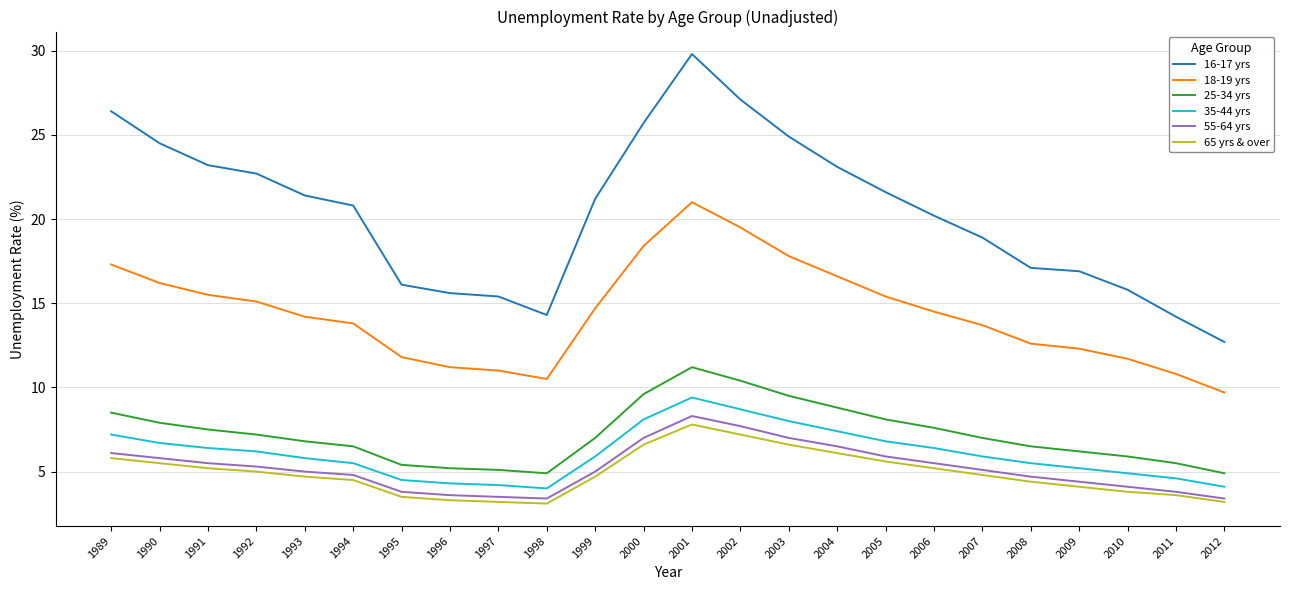

What is the average value of the 55-64 yrs series?

5.2